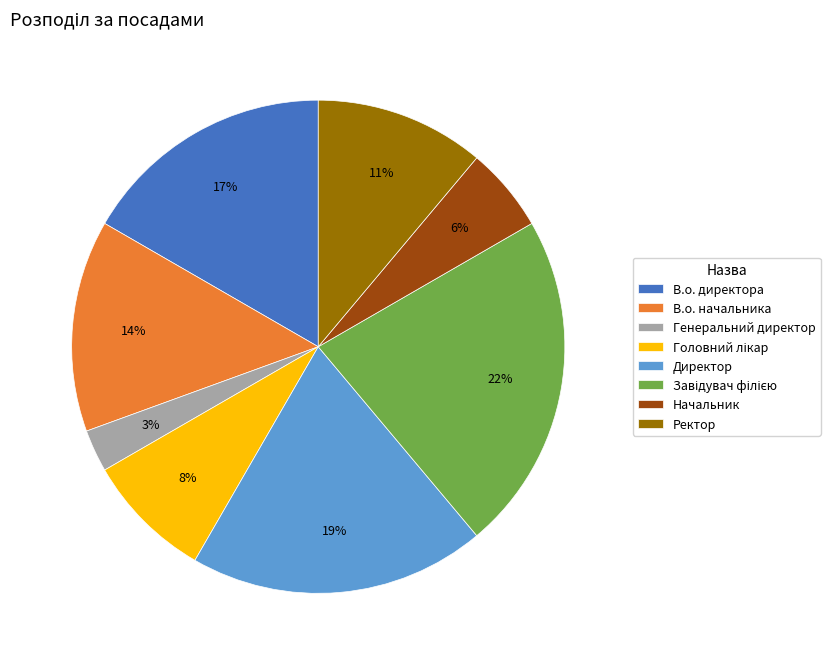

What percentage is the В.о. начальника slice, to the nearest percent?

14%